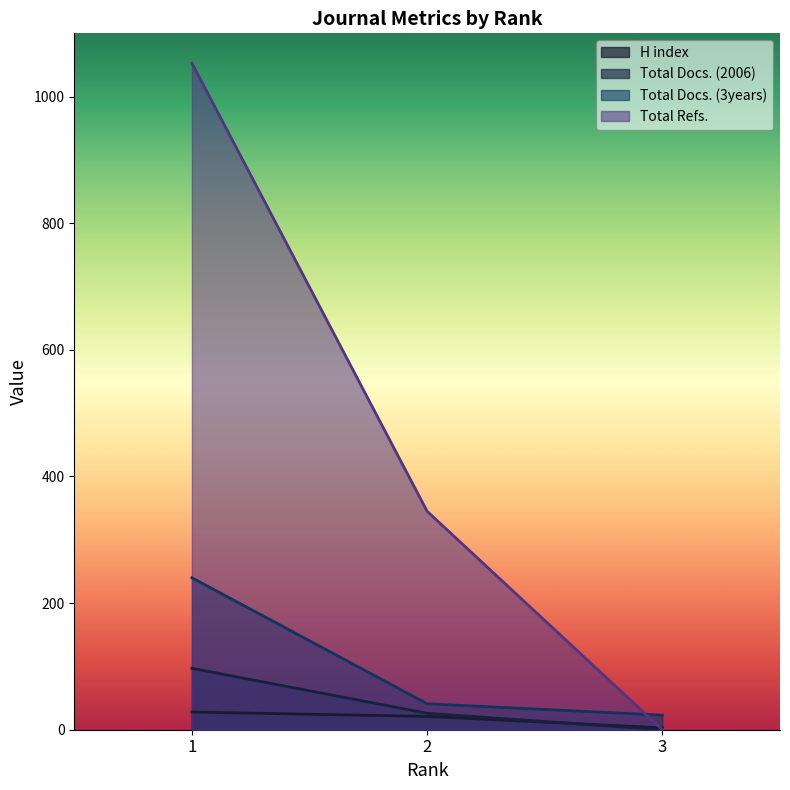

At how many categories does at least one series exceed 355?

1